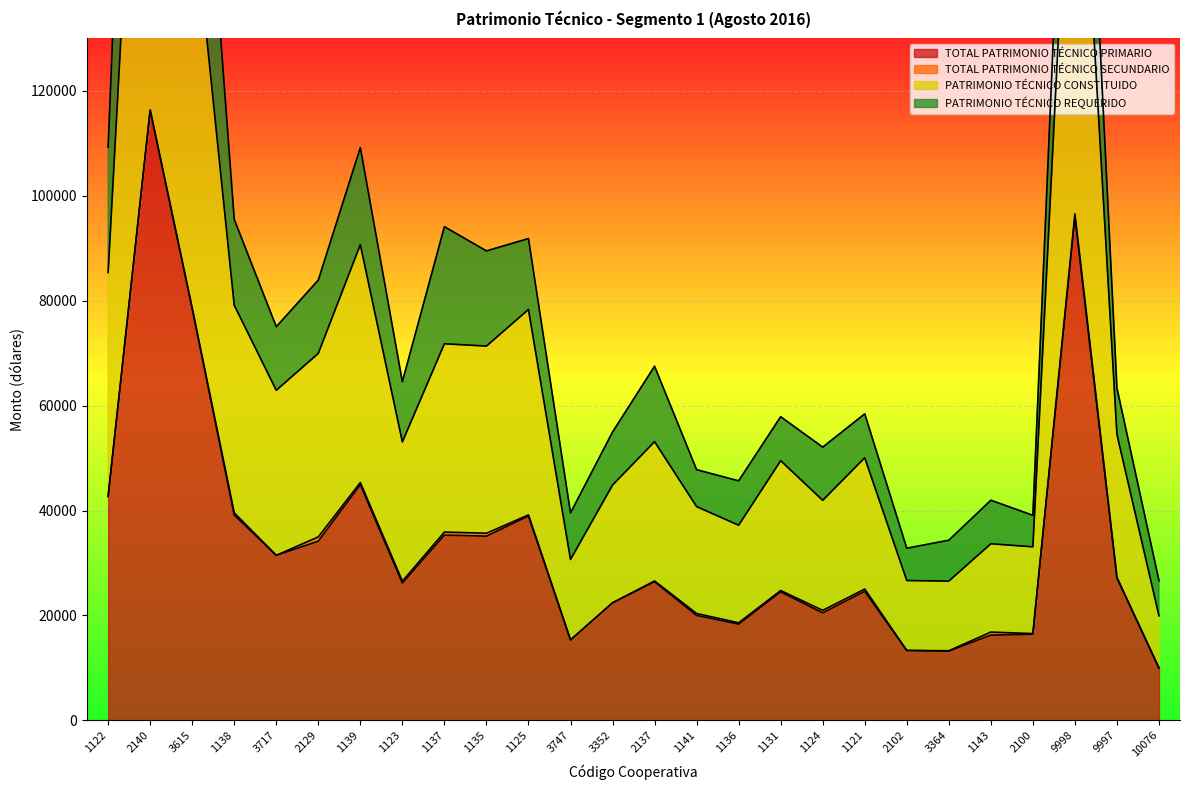

What is the difference between the maximum and minimum values in the PATRIMONIO TÉCNICO CONSTITUIDO series?

212731.6